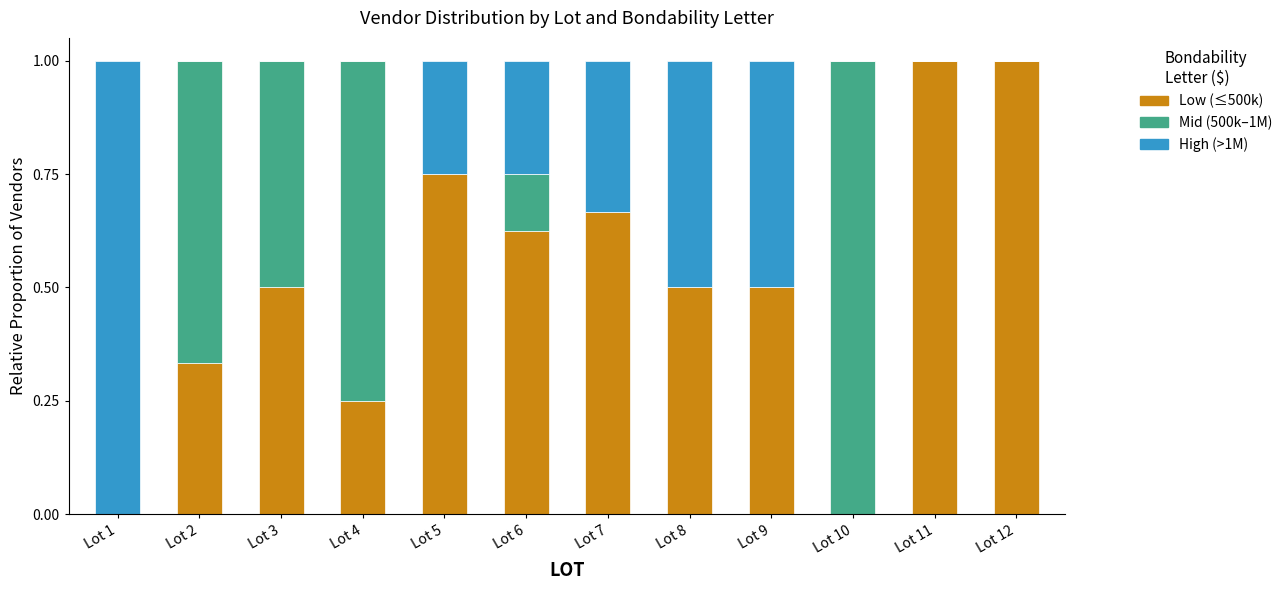

What is the total value across all series at Lot 7?

1.0